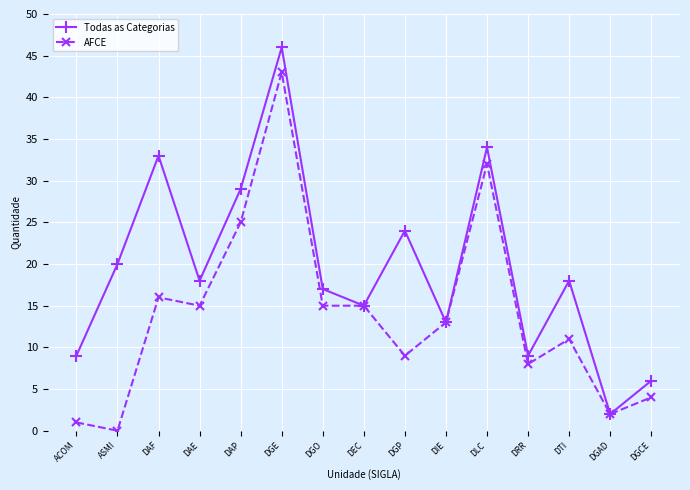

How many interior local valleys does the Todas as Categorias series have?

5